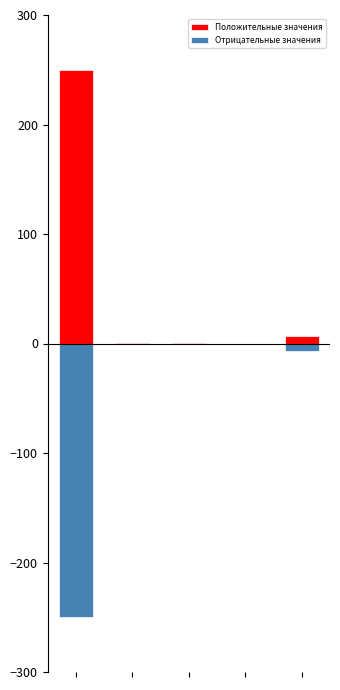

Between 4 and 3, which is larger?

4